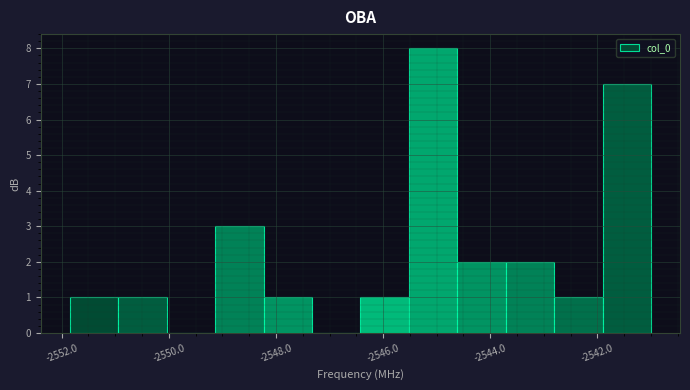

Reading left to right, list every bar in this chart as the range it spans on the x-axis followed by its height. Neither the bar edges nor the heights are printed on the chart, so give them approximately, as read against the axes.

-2551.8 to -2551.0: 1
-2551.0 to -2550.0: 1
-2550.0 to -2549.2: 0
-2549.2 to -2548.2: 3
-2548.2 to -2547.4: 1
-2547.4 to -2546.4: 0
-2546.4 to -2545.6: 1
-2545.6 to -2544.6: 8
-2544.6 to -2543.8: 2
-2543.8 to -2542.8: 2
-2542.8 to -2542.0: 1
-2542.0 to -2541.0: 7